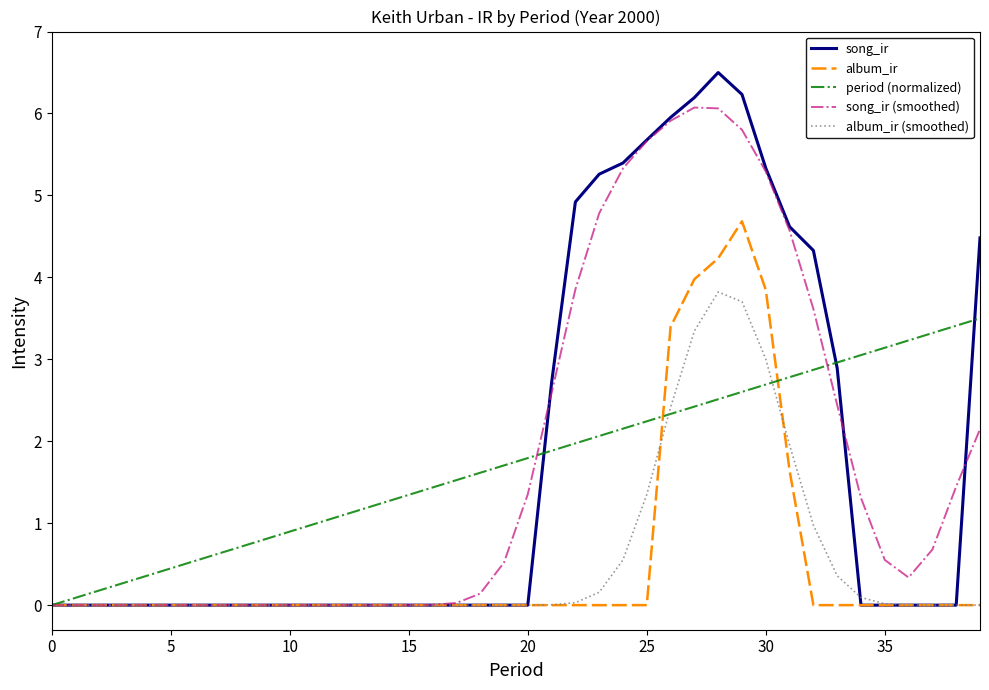

Which series has the largest range (max minus min)?

song_ir